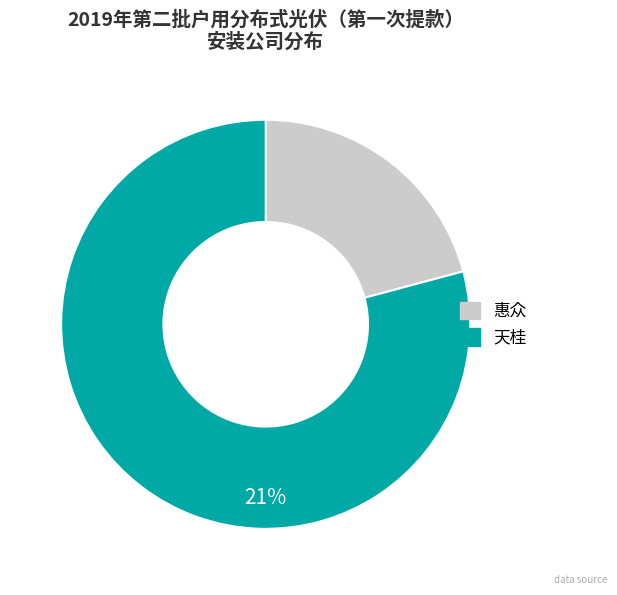

True or false: 天桂 accounts for 79% of the total.

True